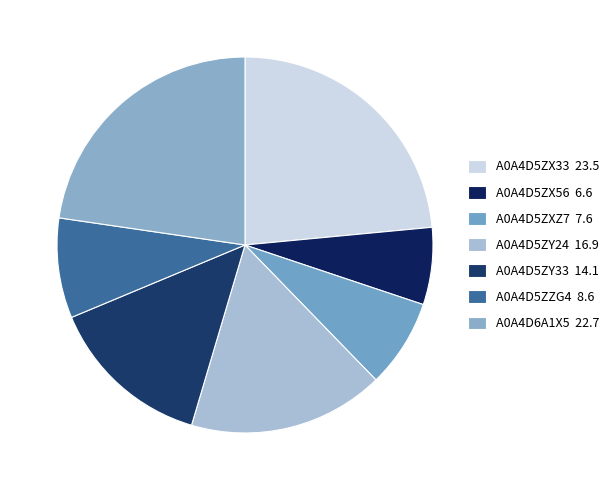

How much of the chart is everything except A0A4D5ZZG4?

91.4%